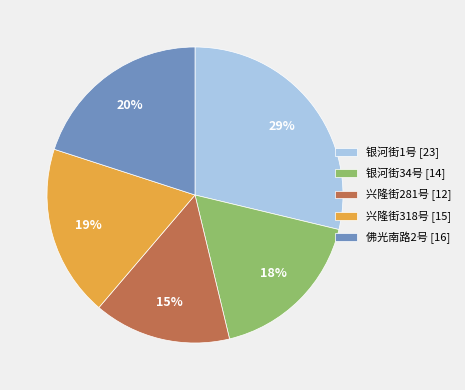

How many segments does this pie chart have?

5